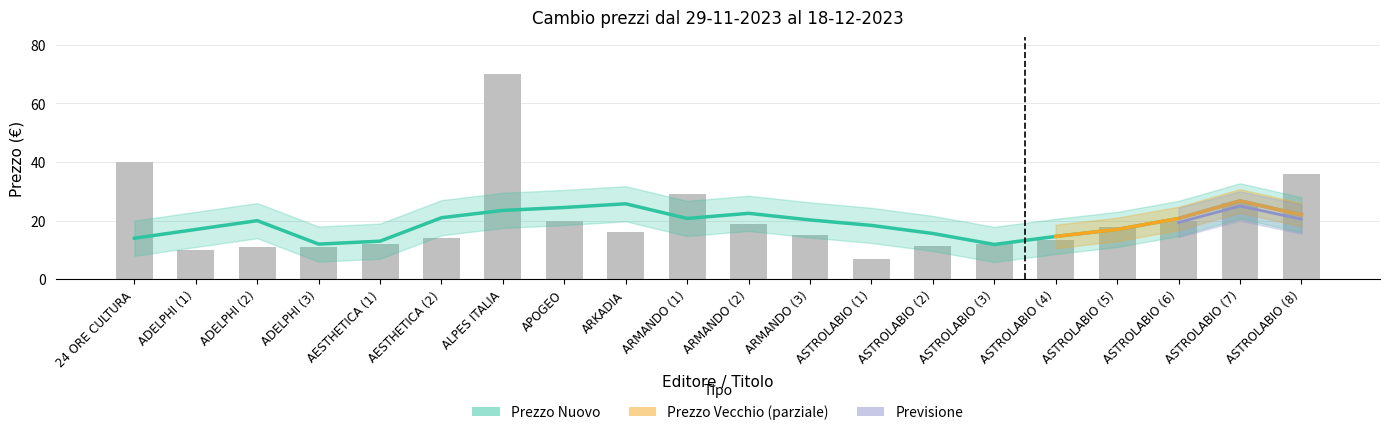

What is the smallest value displayed?

7.0